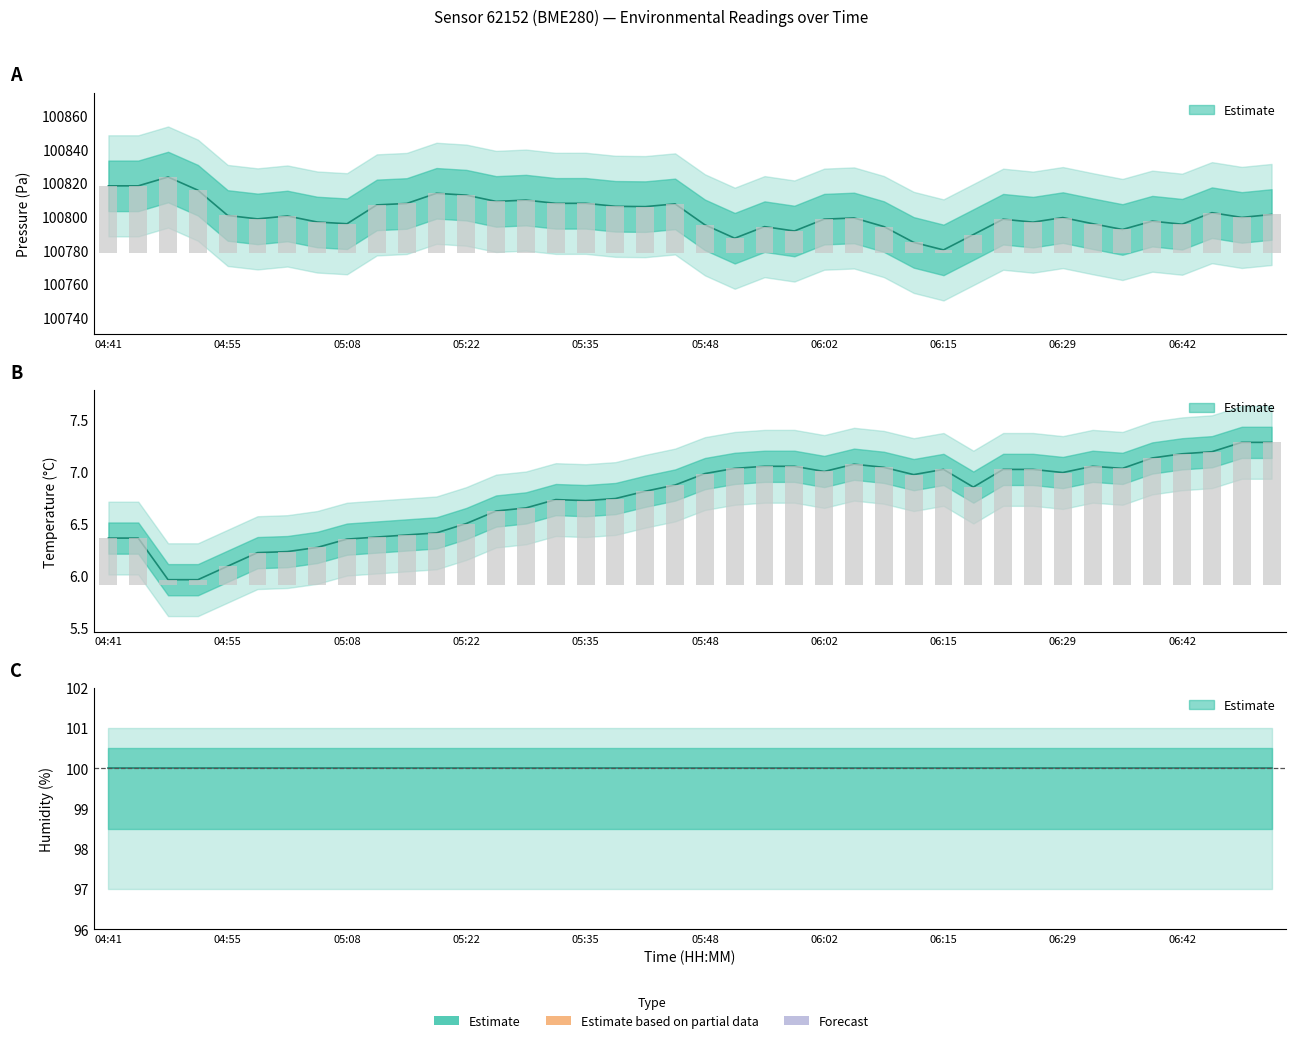

How many values in the temperature series exceed 6?

38